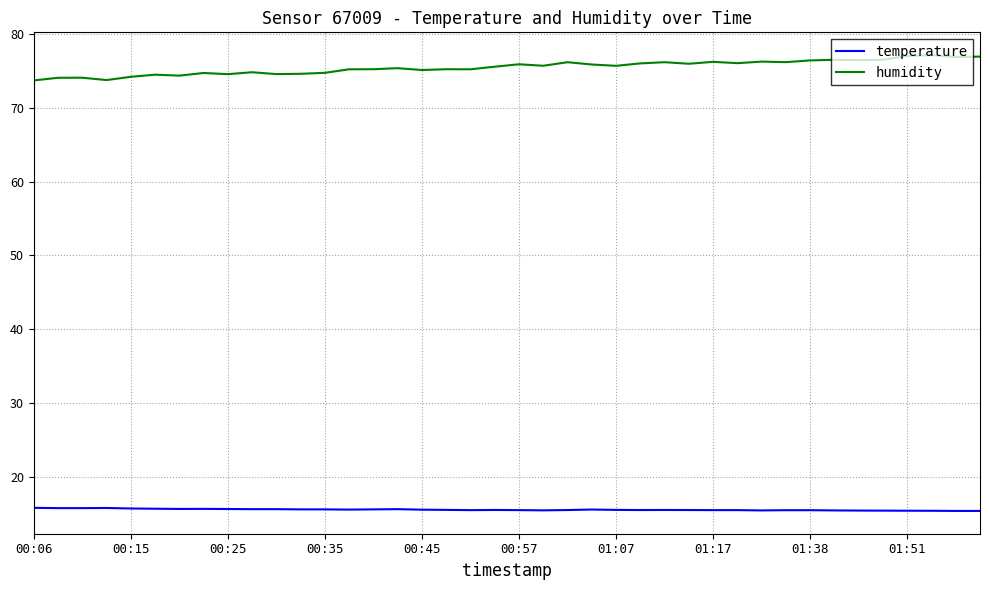

List the series in order of their overall mean, highest first.

humidity, temperature